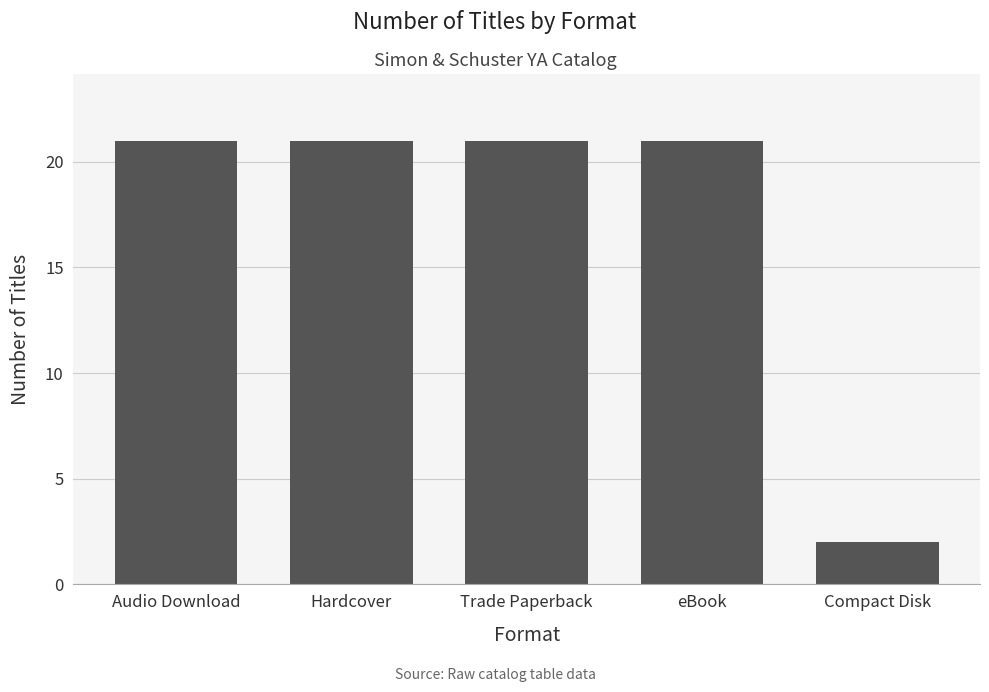

Count the number of categories in the chart.

5